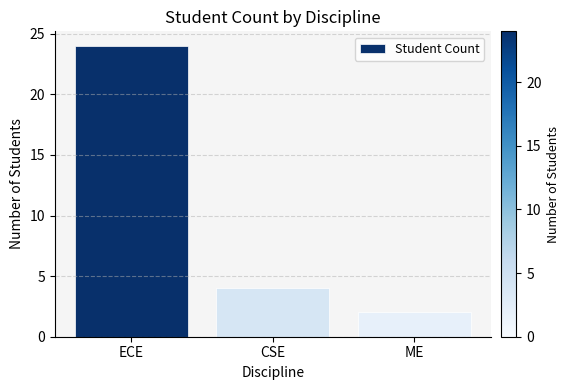

What is the smallest value displayed?

2